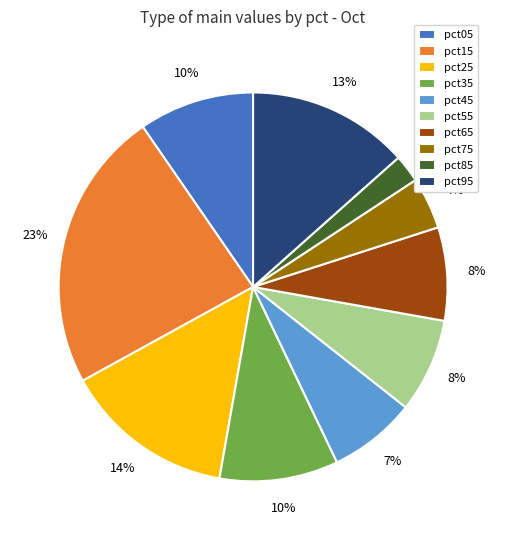

Count the number of slices in the pie.

10